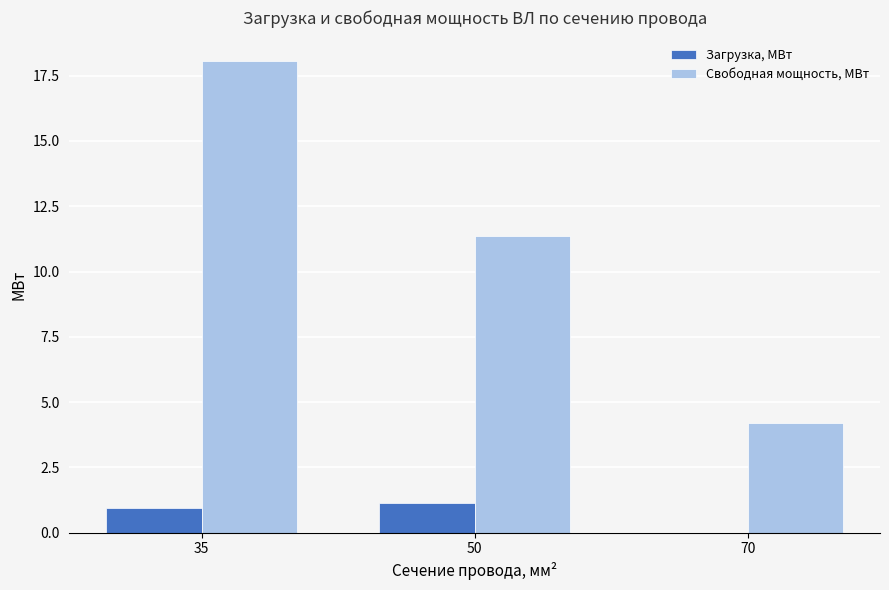

Where does the Свободная мощность, МВт series first go above 11?

35